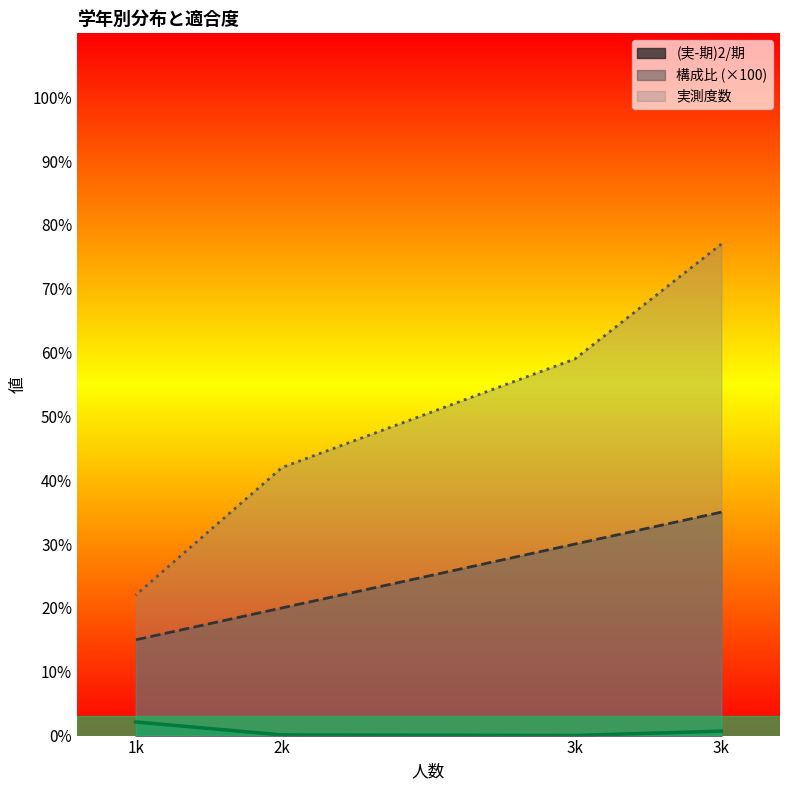

Which series has the widest spread of values?

実測度数